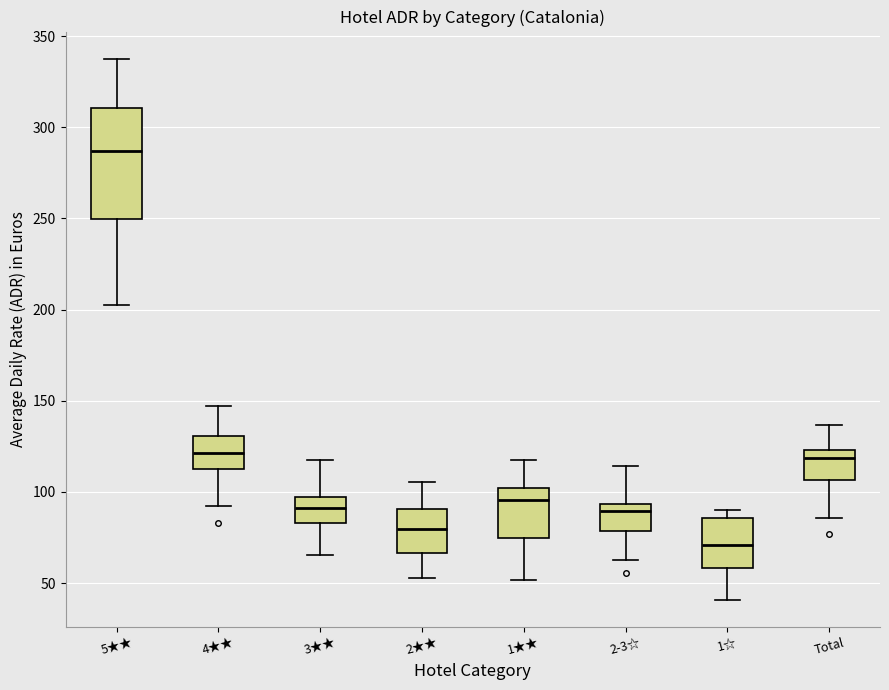

Comparing the boxes themselves (not the whiskers), which one is the tallest?

5★★